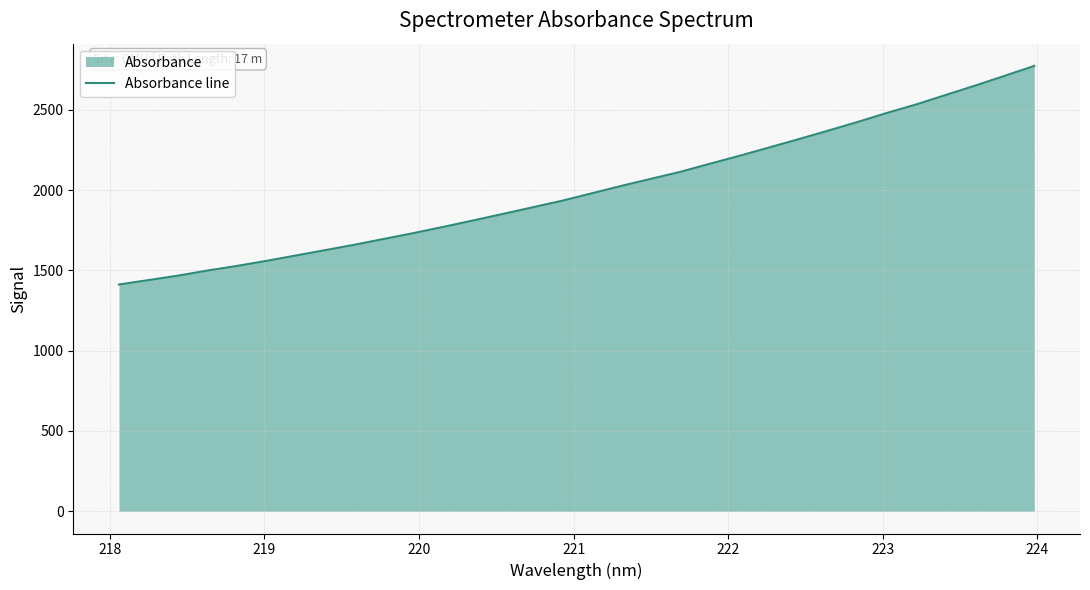

What is the difference between the maximum and minimum values?

1360.7